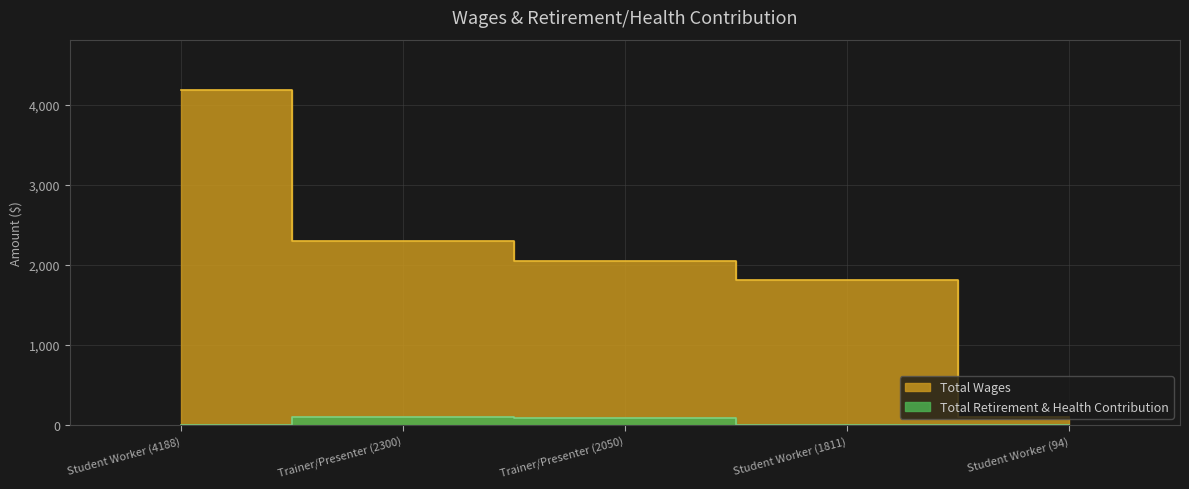

Reading left to right, what are all the values shown in this chart?

Total Wages: 4188	2300	2050	1811	94
Total Retirement & Health Contribution: 0	92	82	0	0